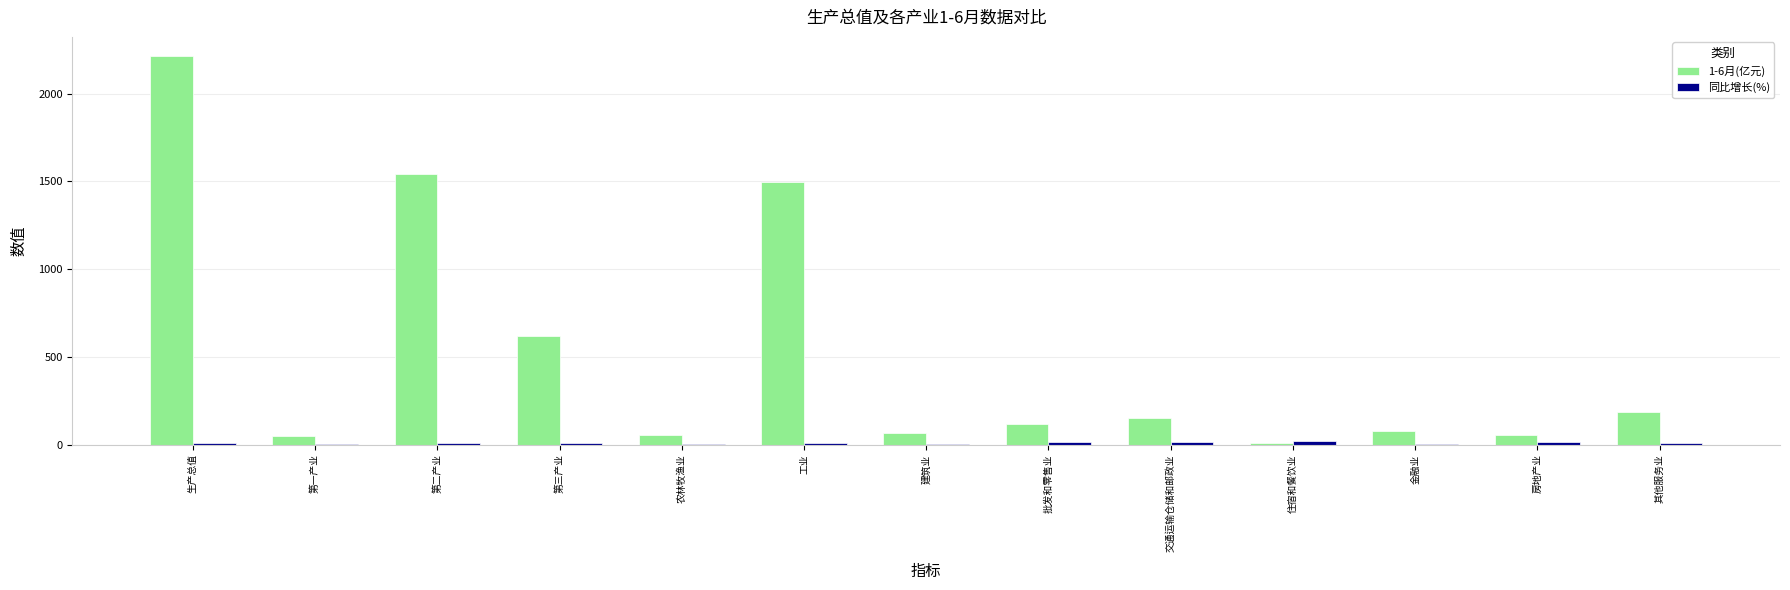

Where does the 1-6月(亿元) series first go above 116?

生产总值